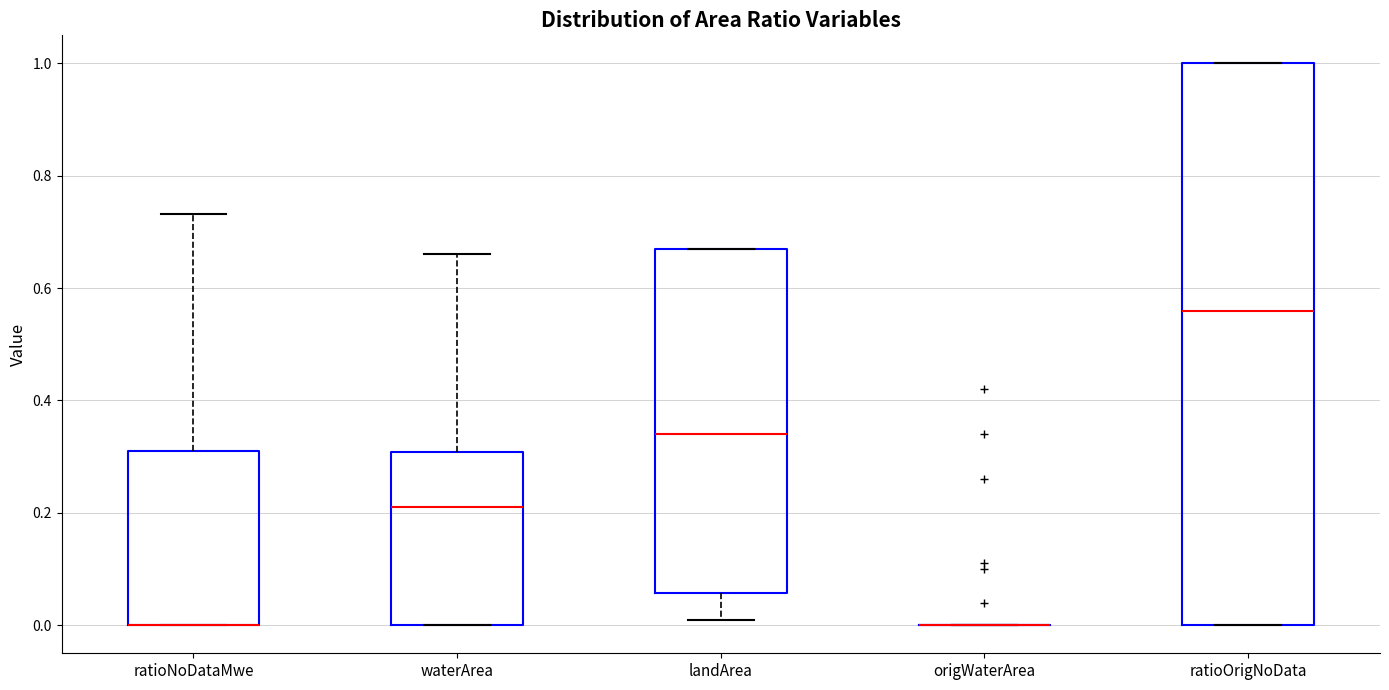

Where is the upper edge of the box for ratioNoDataMwe on the y-axis? The values are not printed on the chart, so give them approximately, as read against the axis.

0.30